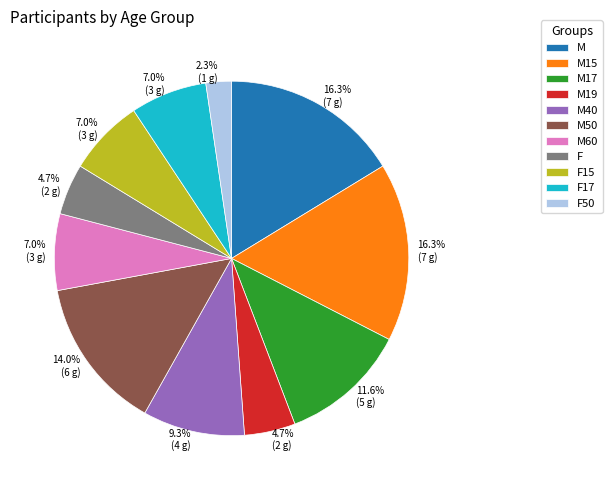

How many slices are in this pie chart?

11